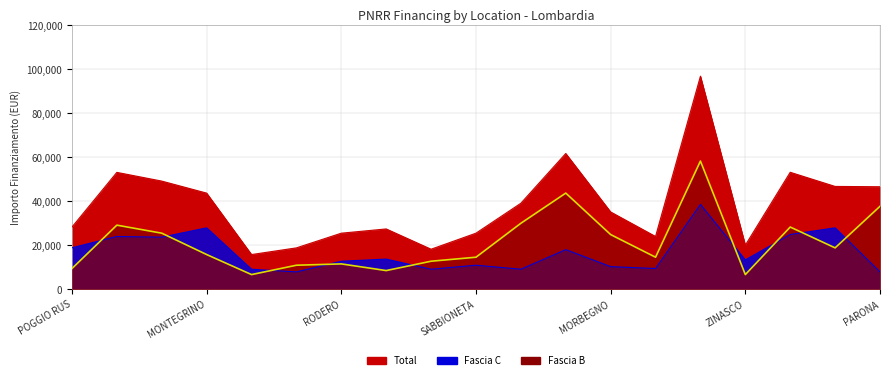

What is the sum of the Fascia C values at ZINASCO and OLGIATE OLONA?

22781